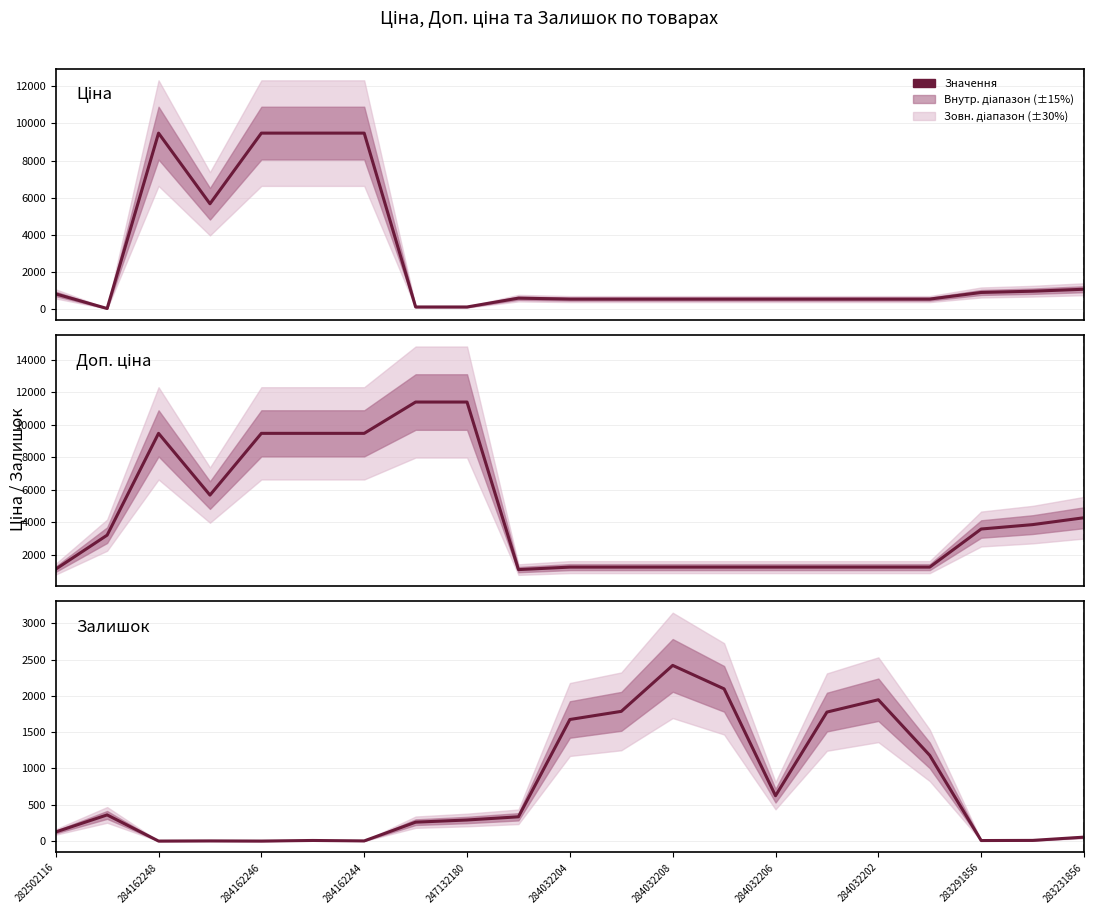

In Залишок, how many points are lower than both neighbors (excluding endpoints)?

5